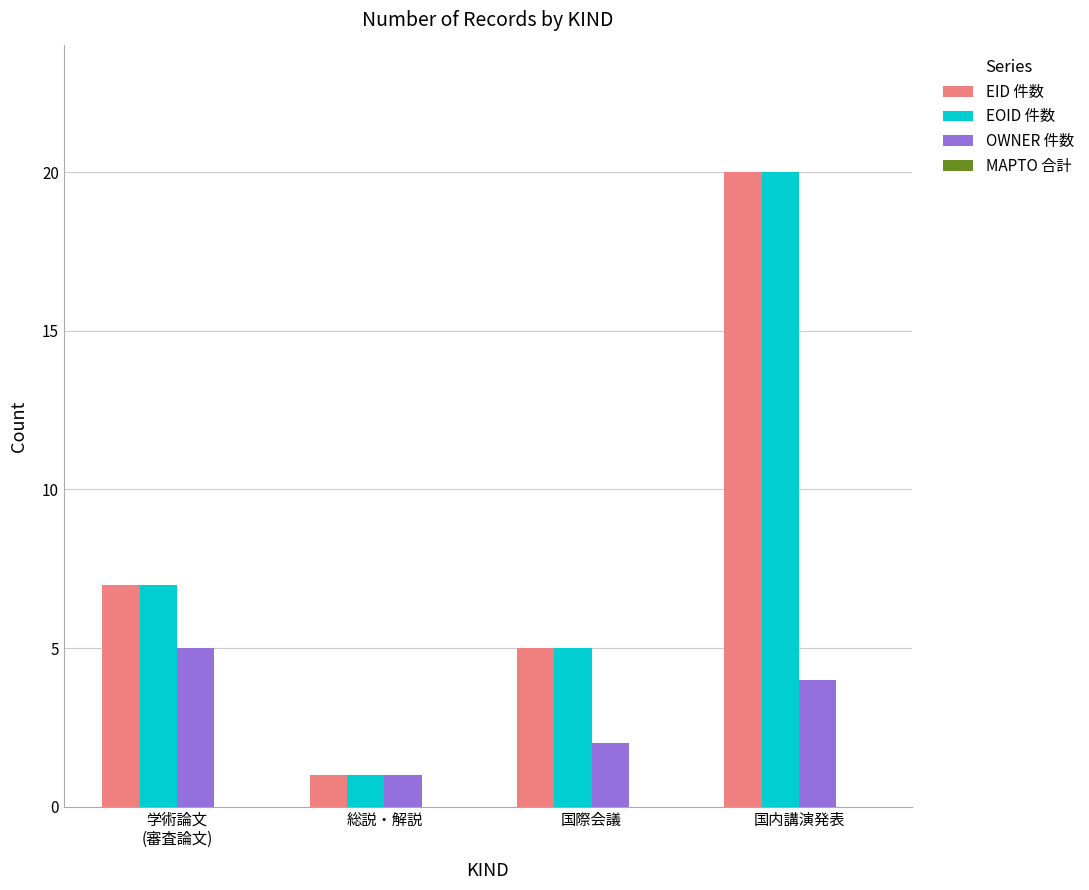

What is the total value across all series at 国際会議?

12